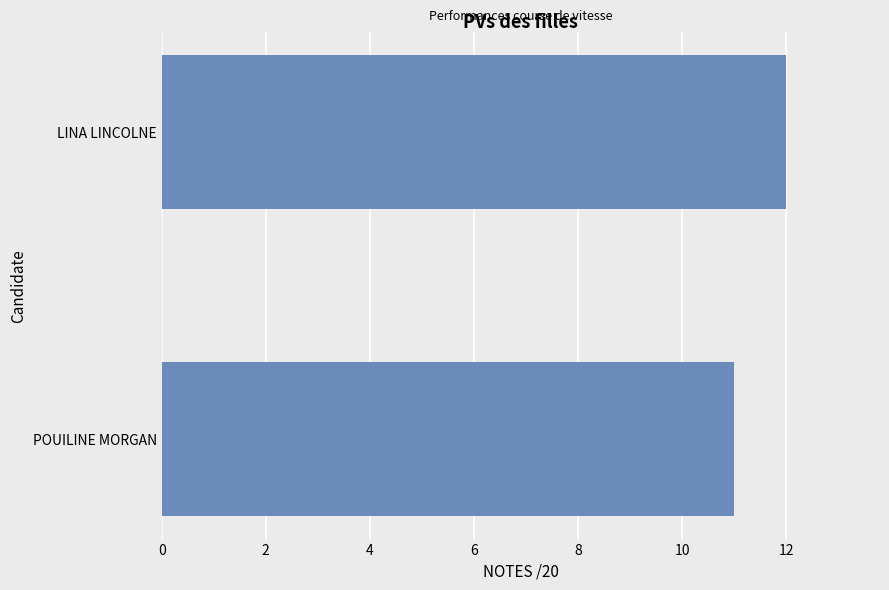

Is it true that the value at POUILINE MORGAN is 5?

False